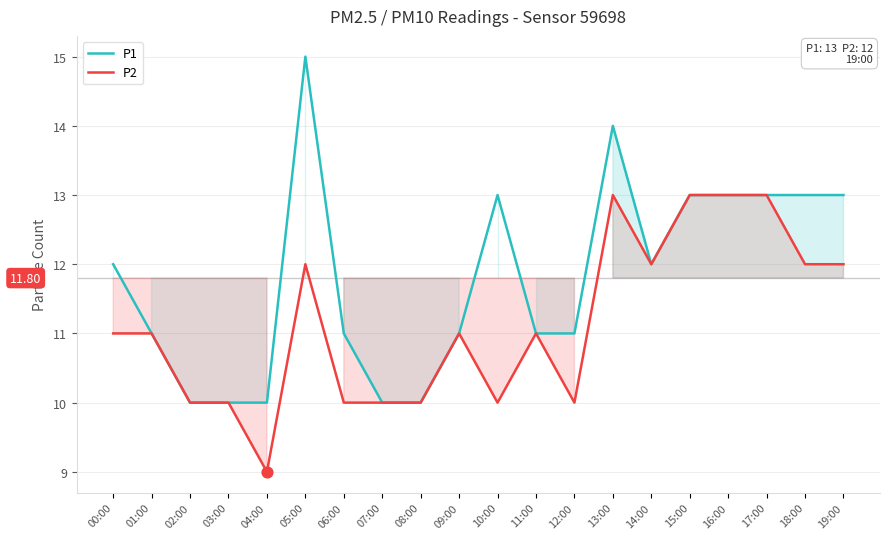

Which series contains the highest Y value?

P1